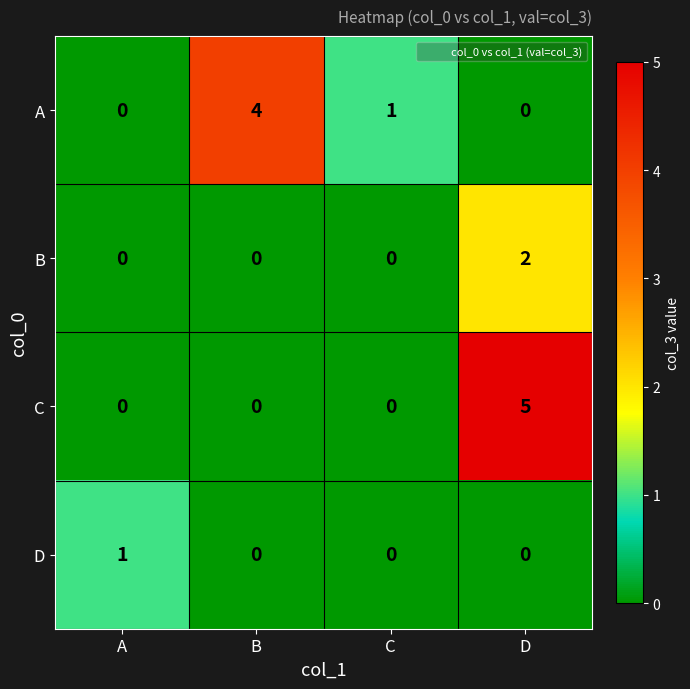

Reading left to right, what are all the values shown in this chart?

A: 0	4	1	0
B: 0	0	0	2
C: 0	0	0	5
D: 1	0	0	0